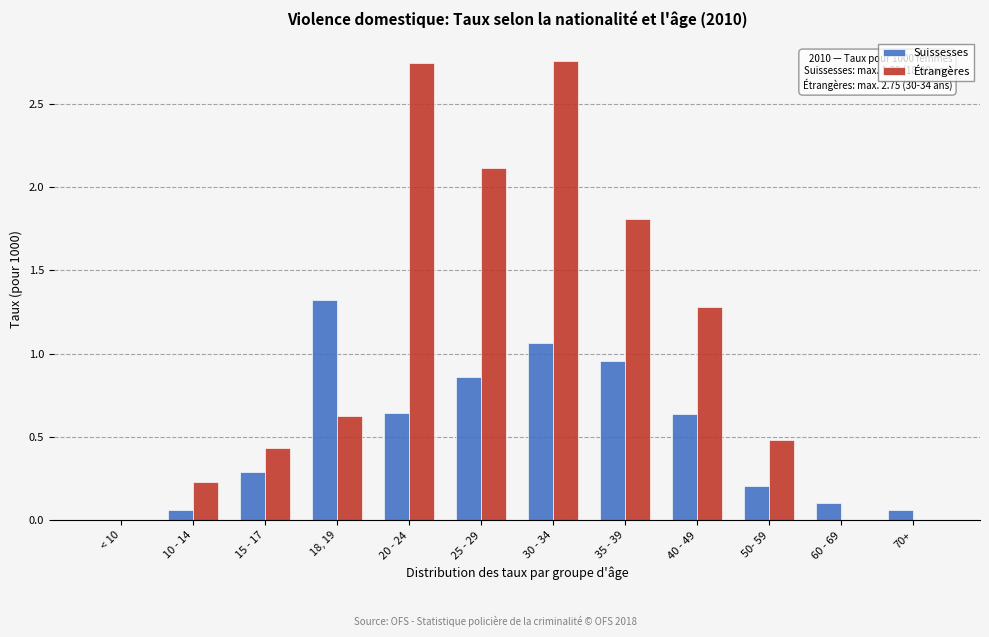

Which series has the largest total across all categories?

Étrangères